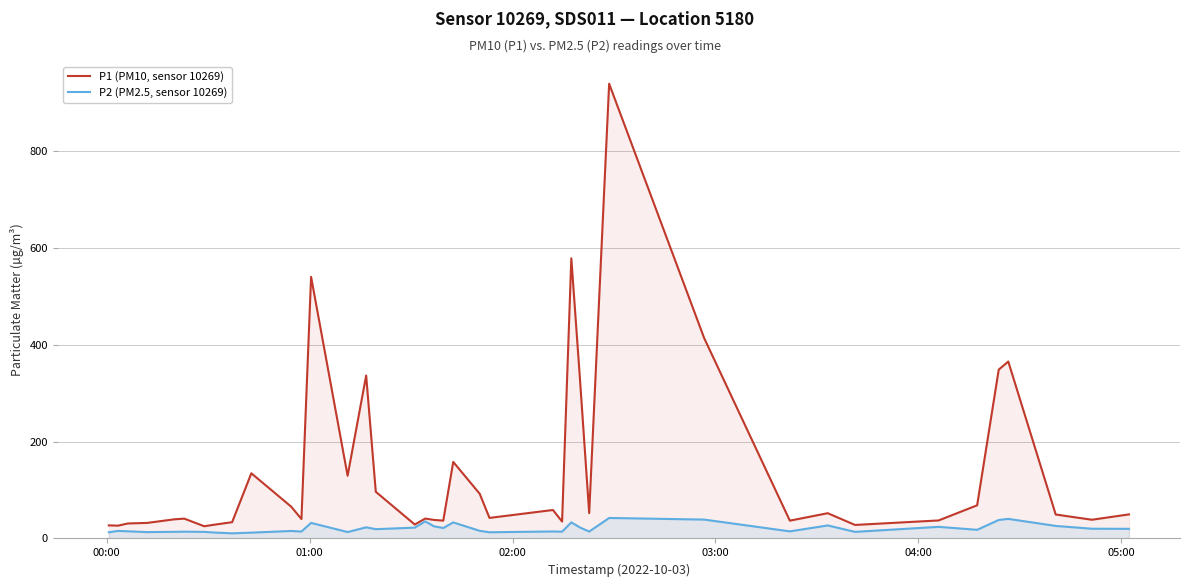

Which series has the largest total across all categories?

P1 (PM10, sensor 10269)